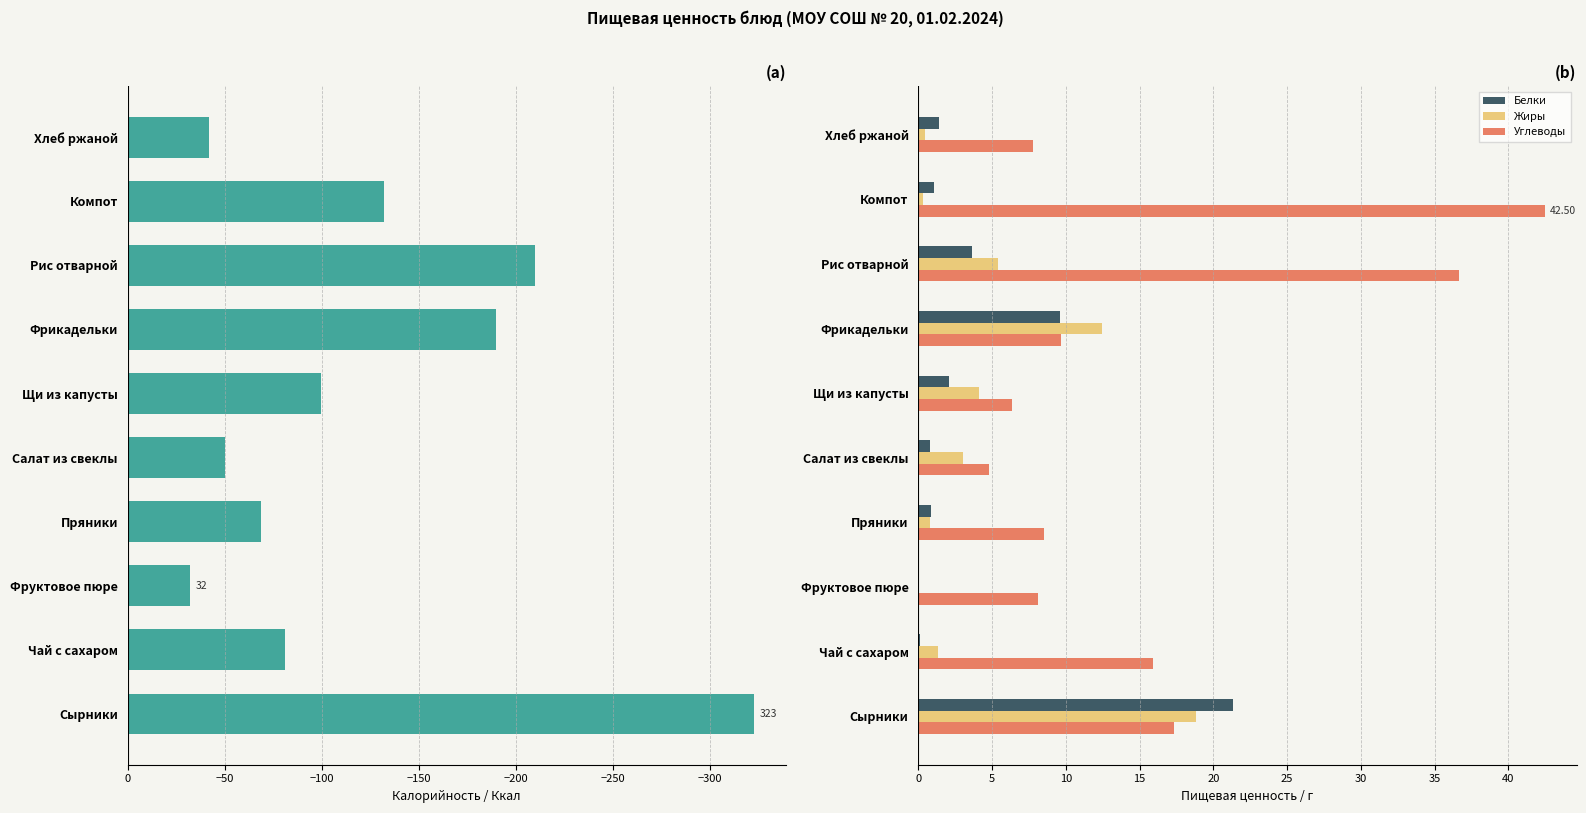

How many bars are there in total?

40